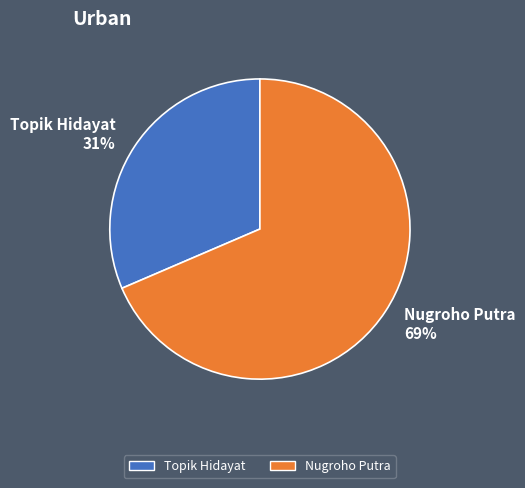

Does any single category account for the majority?

Yes